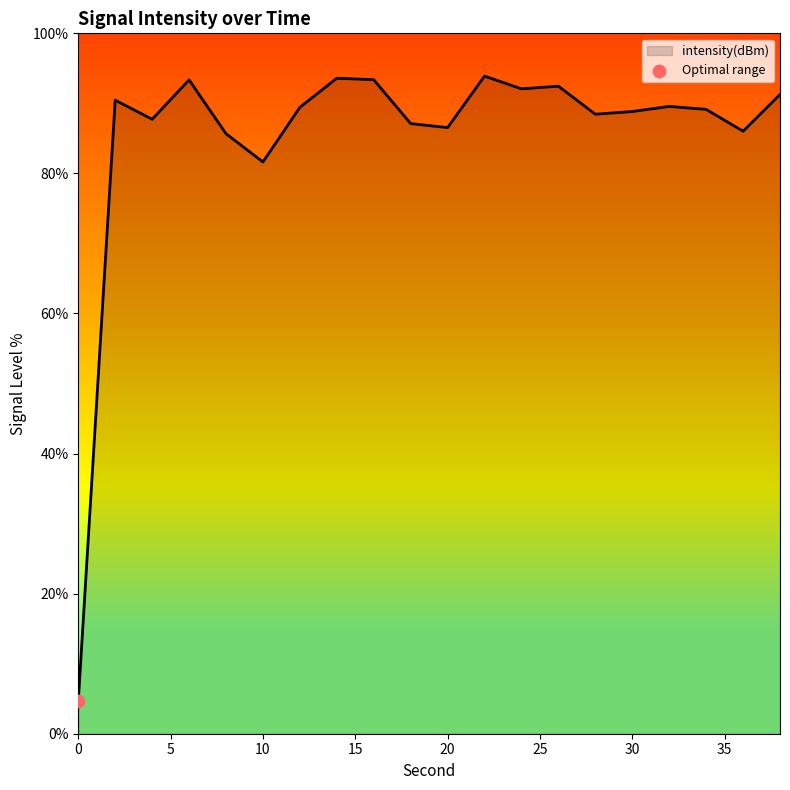

What is the smallest value displayed?

4.6